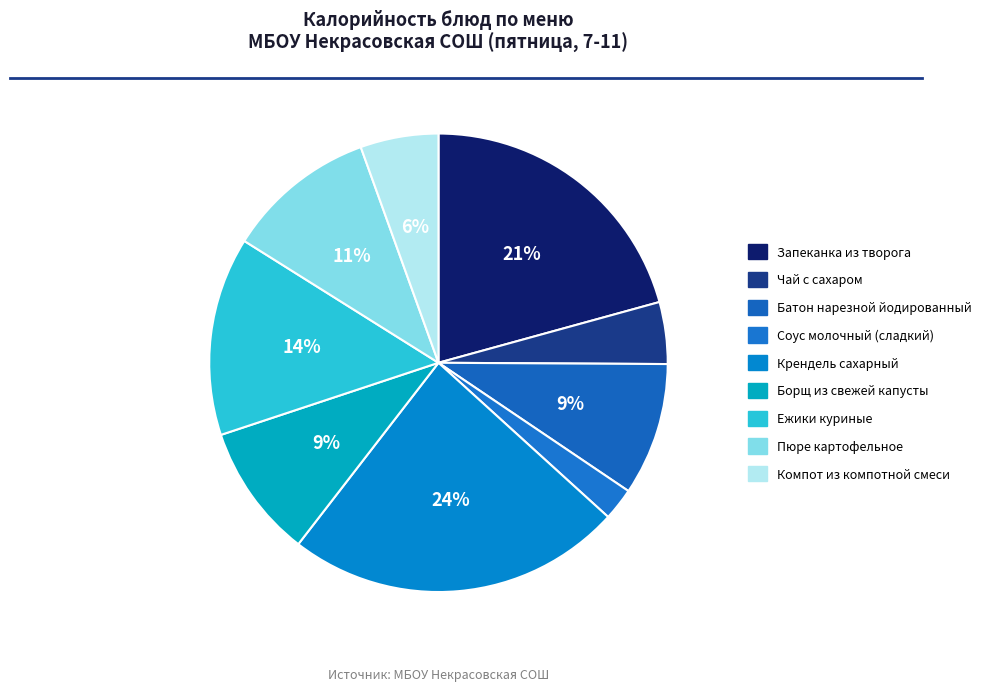

Do Ежики куриные and Пюре картофельное together represent more than half of the pie?

No